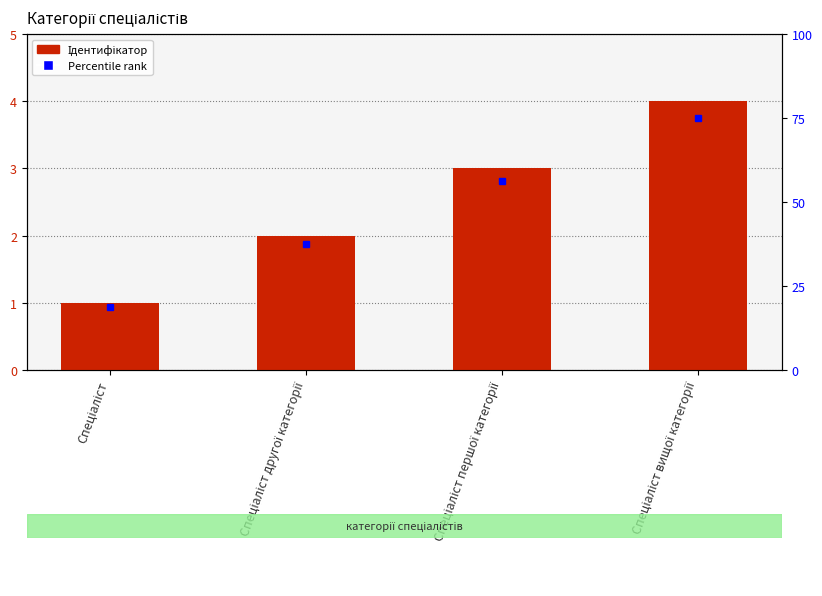

How many bars are there in total?

4